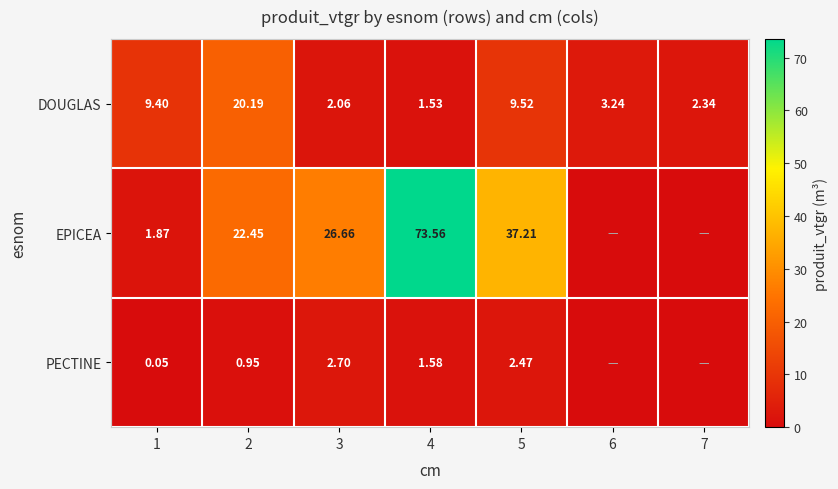

The EPICEA series shows 2.6 at 1. True or false?

False